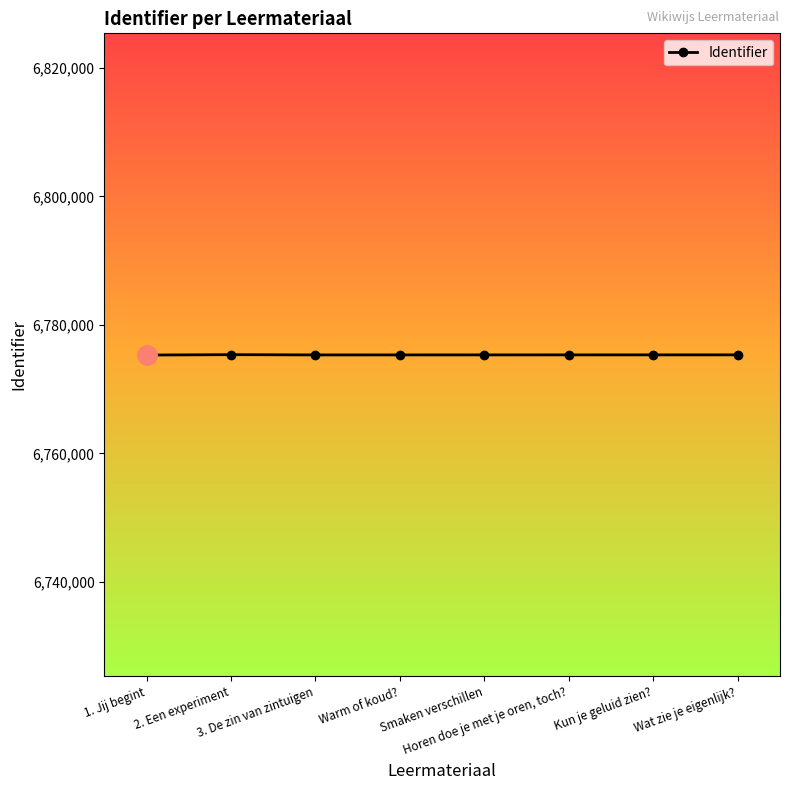

What is the sum of all values?

54202699